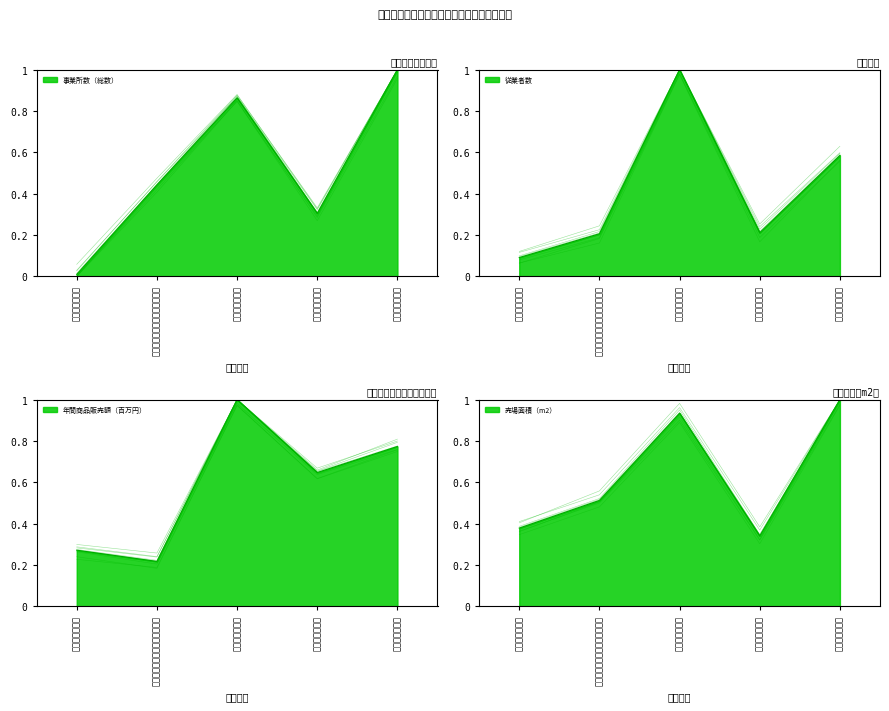

List the series in order of their overall mean, highest first.

売場面積（m2）, 年間商品販売額（百万円）, 事業所数（総数）, 従業者数